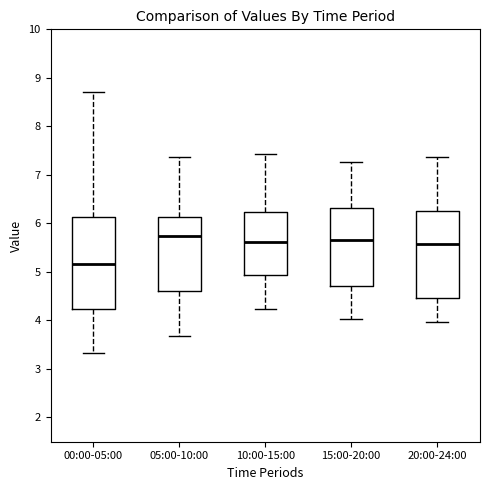

Reading left to right, transcribe this box plot: for each box, give where its median line is, the range the box spans, and where its two whiskers end, as read against the y-axis. The values are not printed on the chart, so give them approximately, as read against the axis.

00:00-05:00: median 5.2, box 4.2 to 6.1, whiskers 3.3 to 8.7
05:00-10:00: median 5.7, box 4.6 to 6.1, whiskers 3.7 to 7.4
10:00-15:00: median 5.6, box 4.9 to 6.2, whiskers 4.2 to 7.4
15:00-20:00: median 5.7, box 4.7 to 6.3, whiskers 4.0 to 7.3
20:00-24:00: median 5.6, box 4.5 to 6.3, whiskers 4.0 to 7.4